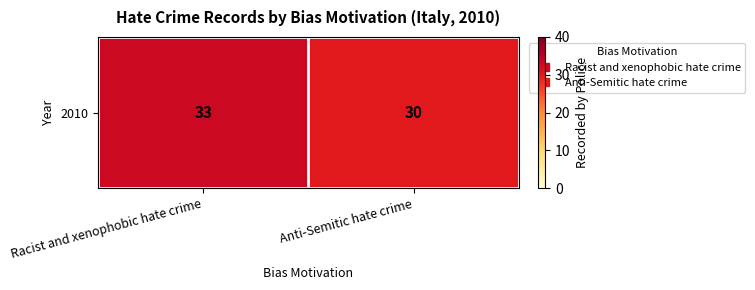

What is the change in value from Racist and xenophobic hate crime to Anti-Semitic hate crime?

-3